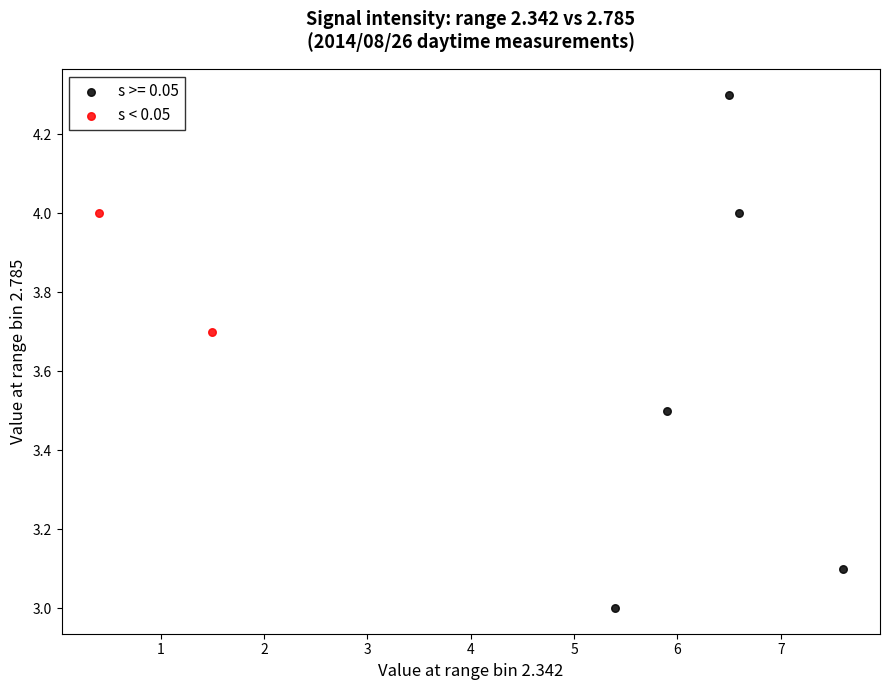

What are all the series names shown in the legend?

s >= 0.05, s < 0.05